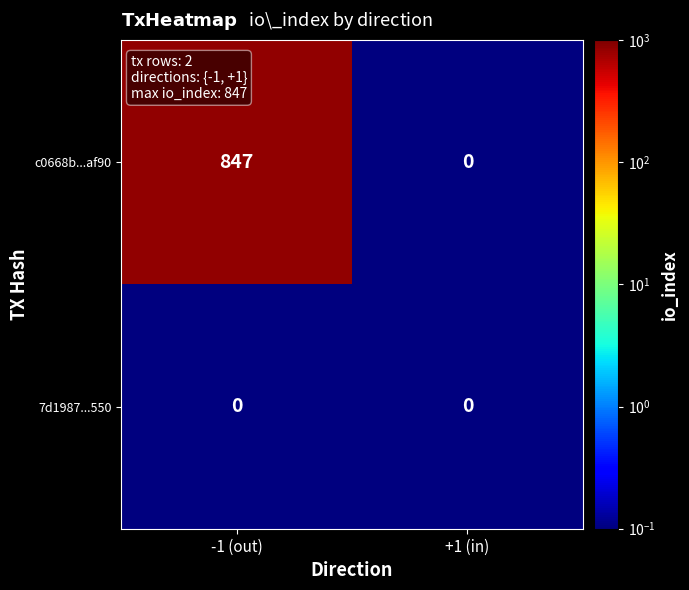

The value of c0668b...af90 at +1 (in) is 0. True or false?

True